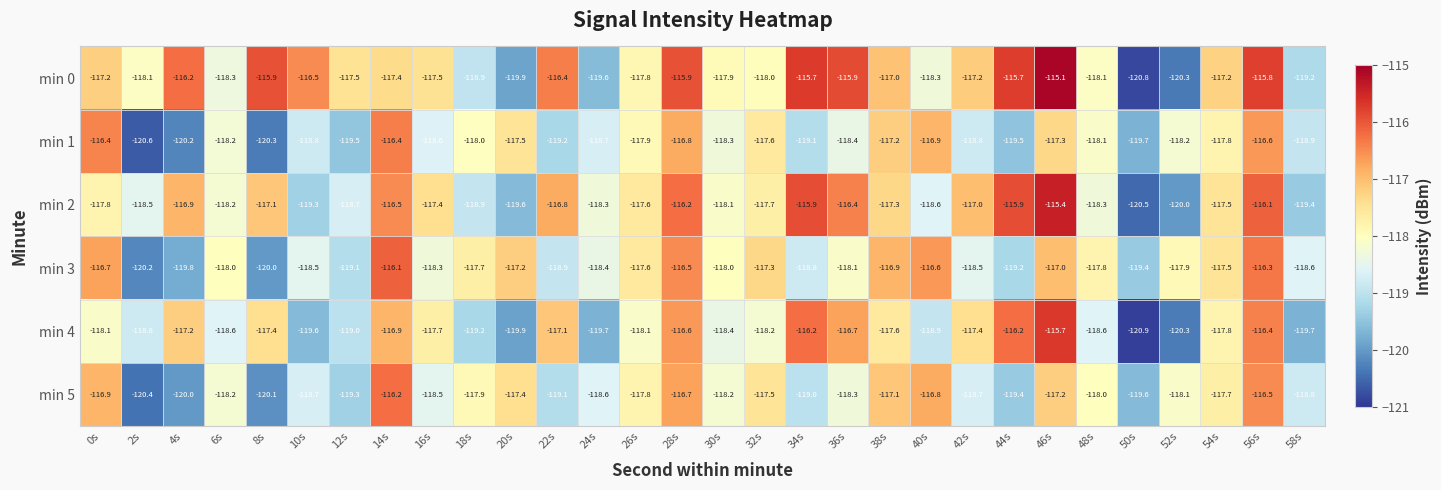

Between 4s and 40s, which series saw the biggest shift?

min 1